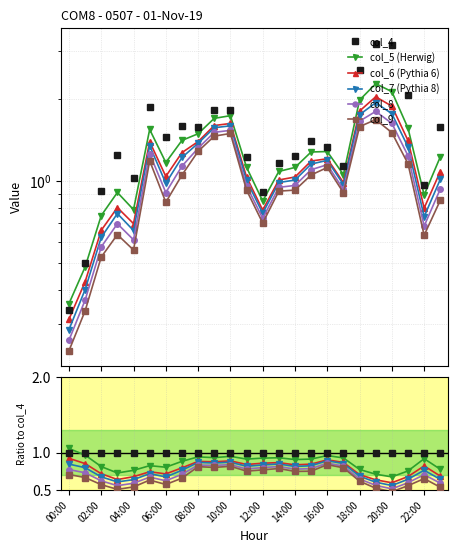

What is the label of the 16th point from the left?

15